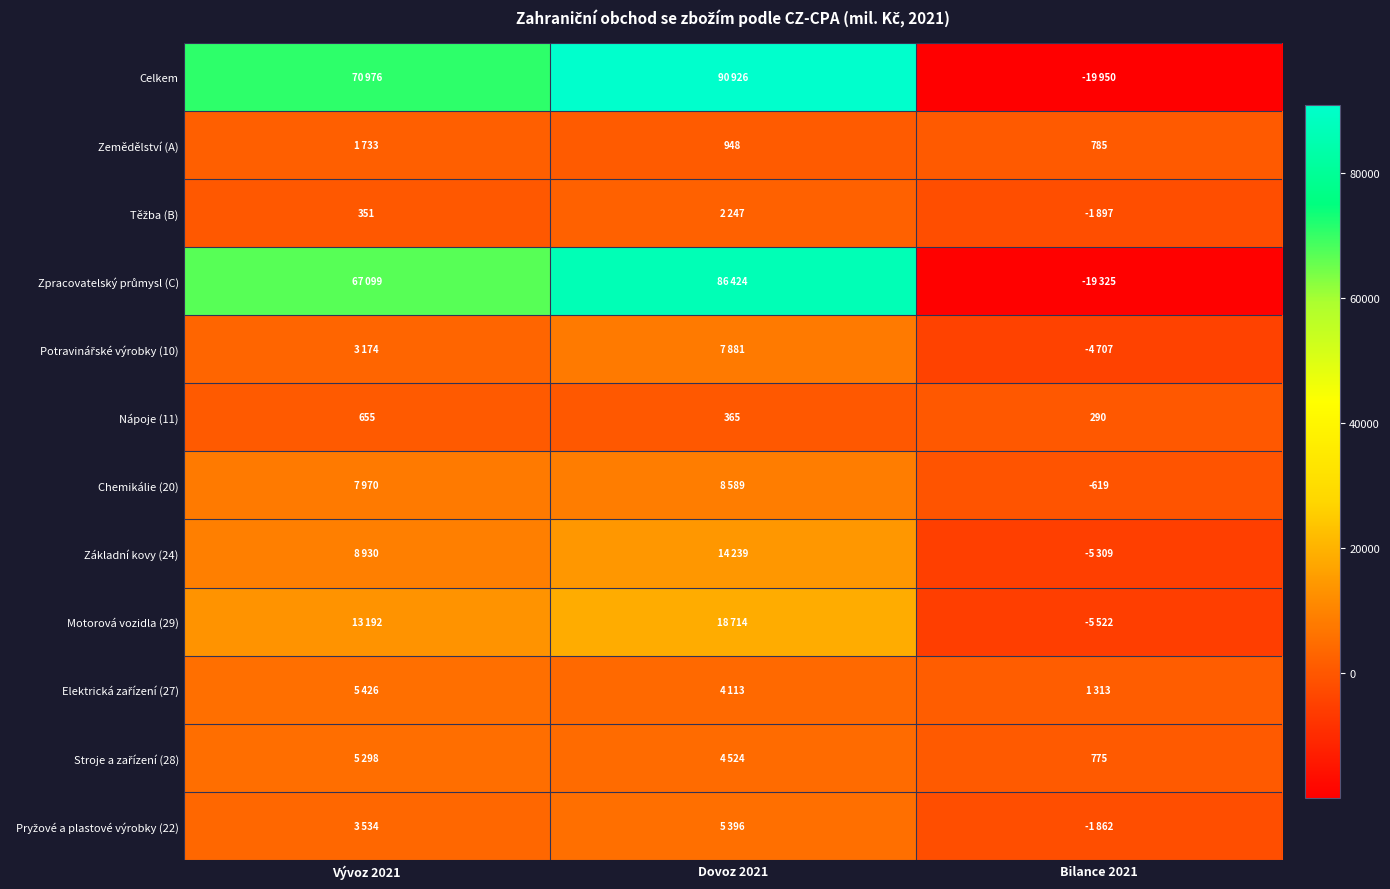

The Nápoje (11) series shows 365 at Dovoz 2021. True or false?

True